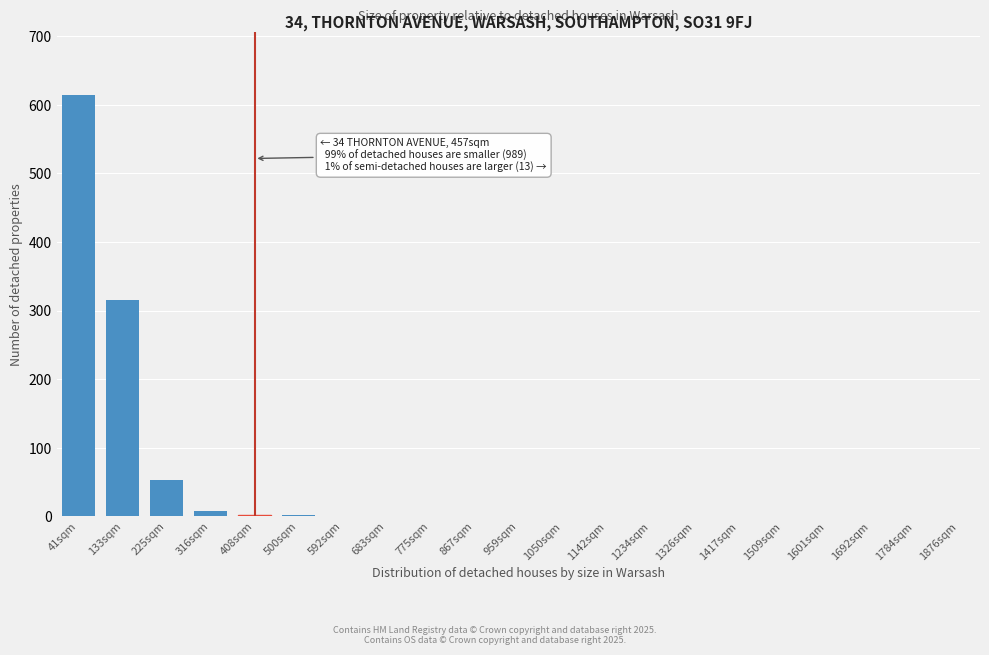

At which label is the value closest to 307?

133sqm